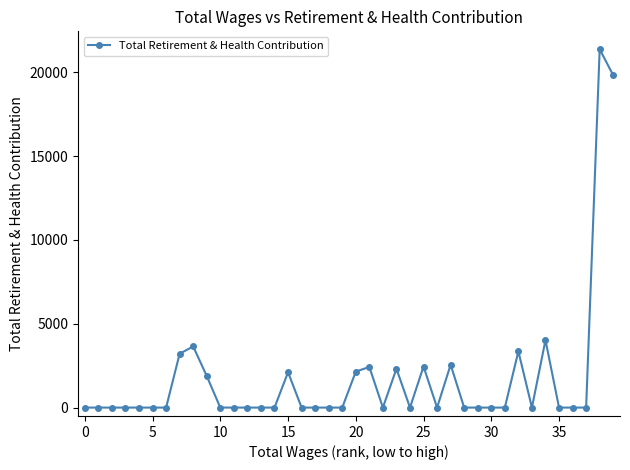

What is the maximum value shown in the chart?

21368